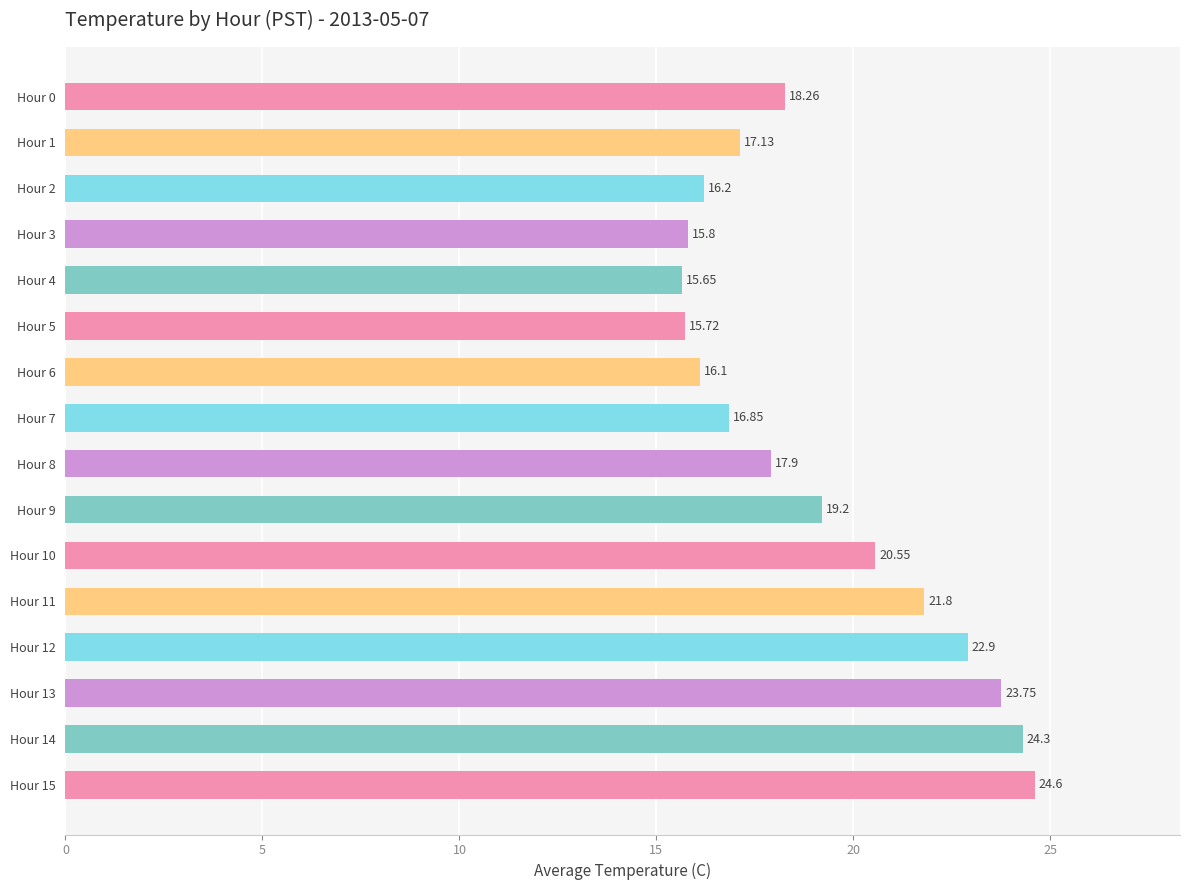

How many data points are above 18?

8